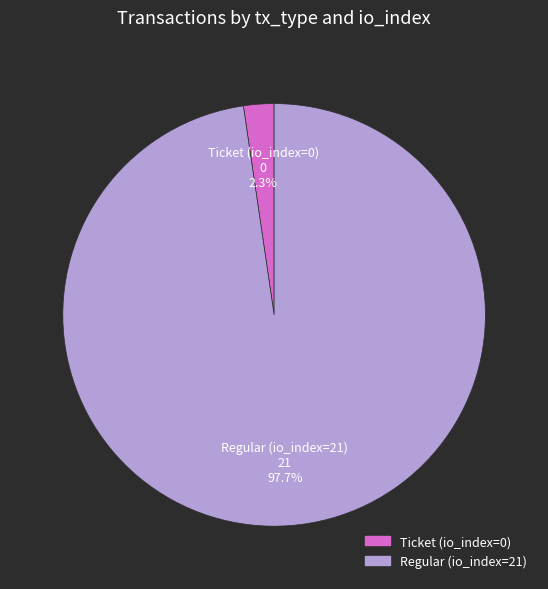

Rank the categories by value from lowest to highest.

Ticket (io_index=0), Regular (io_index=21)